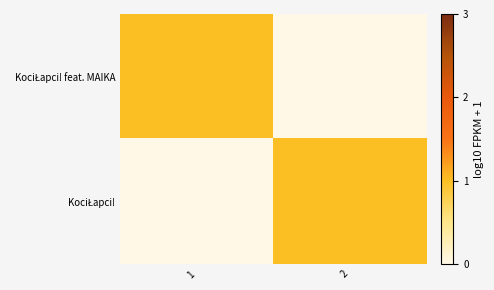

At how many categories does at least one series exceed 0?

2